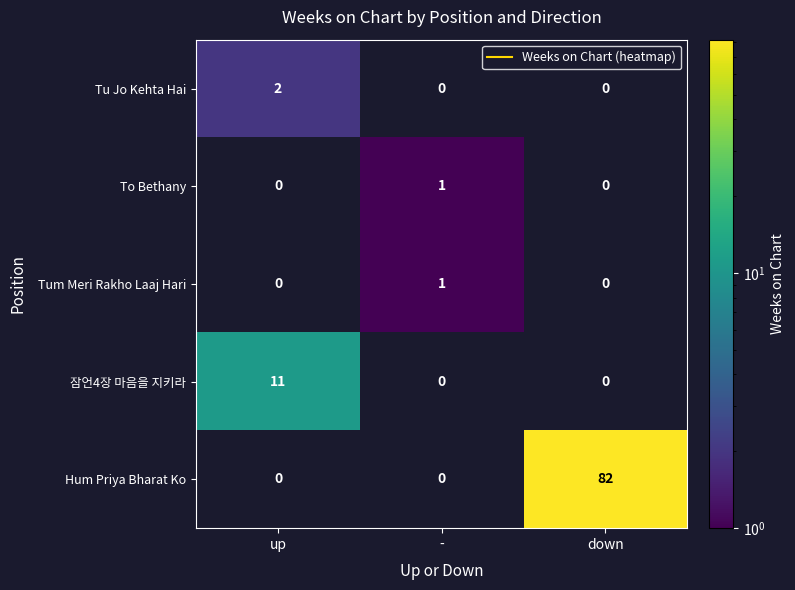

Reading left to right, list all the values displayed in this chart.

Tu Jo Kehta Hai: up=2	-=0	down=0
To Bethany: up=0	-=1	down=0
Tum Meri Rakho Laaj Hari: up=0	-=1	down=0
잠언4장 마음을 지키라: up=11	-=0	down=0
Hum Priya Bharat Ko: up=0	-=0	down=82